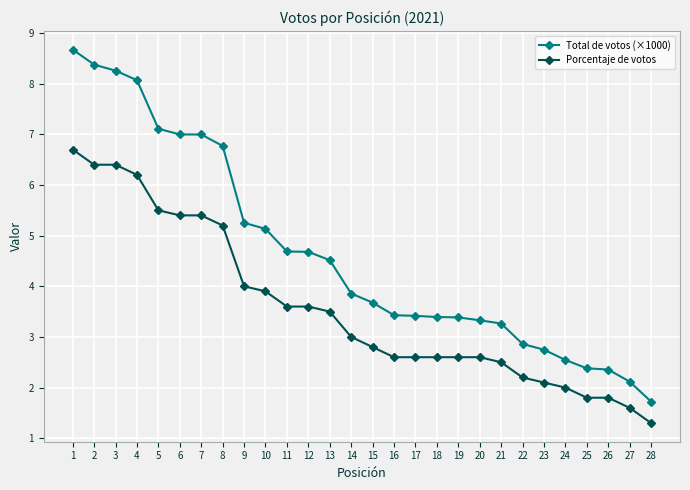

True or false: Total de votos (×1000) has a value of 1.7 at 12.

False